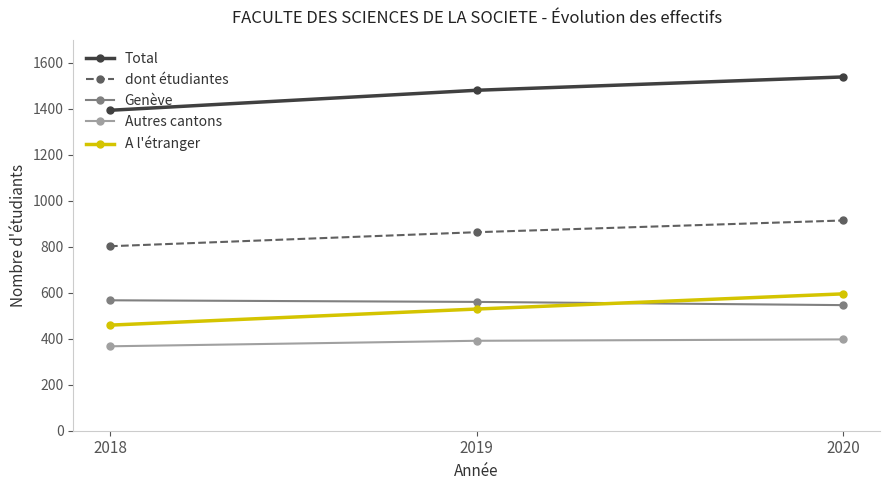

What is the spread (max minus min) of values at 2020?

1141